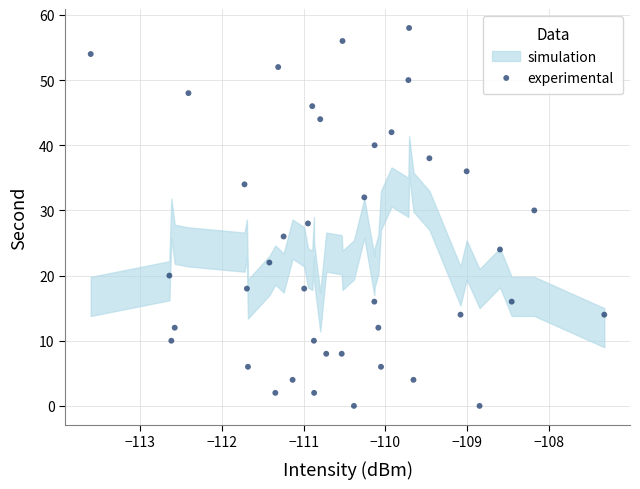

What is the range of Y values (max minus min)?

58